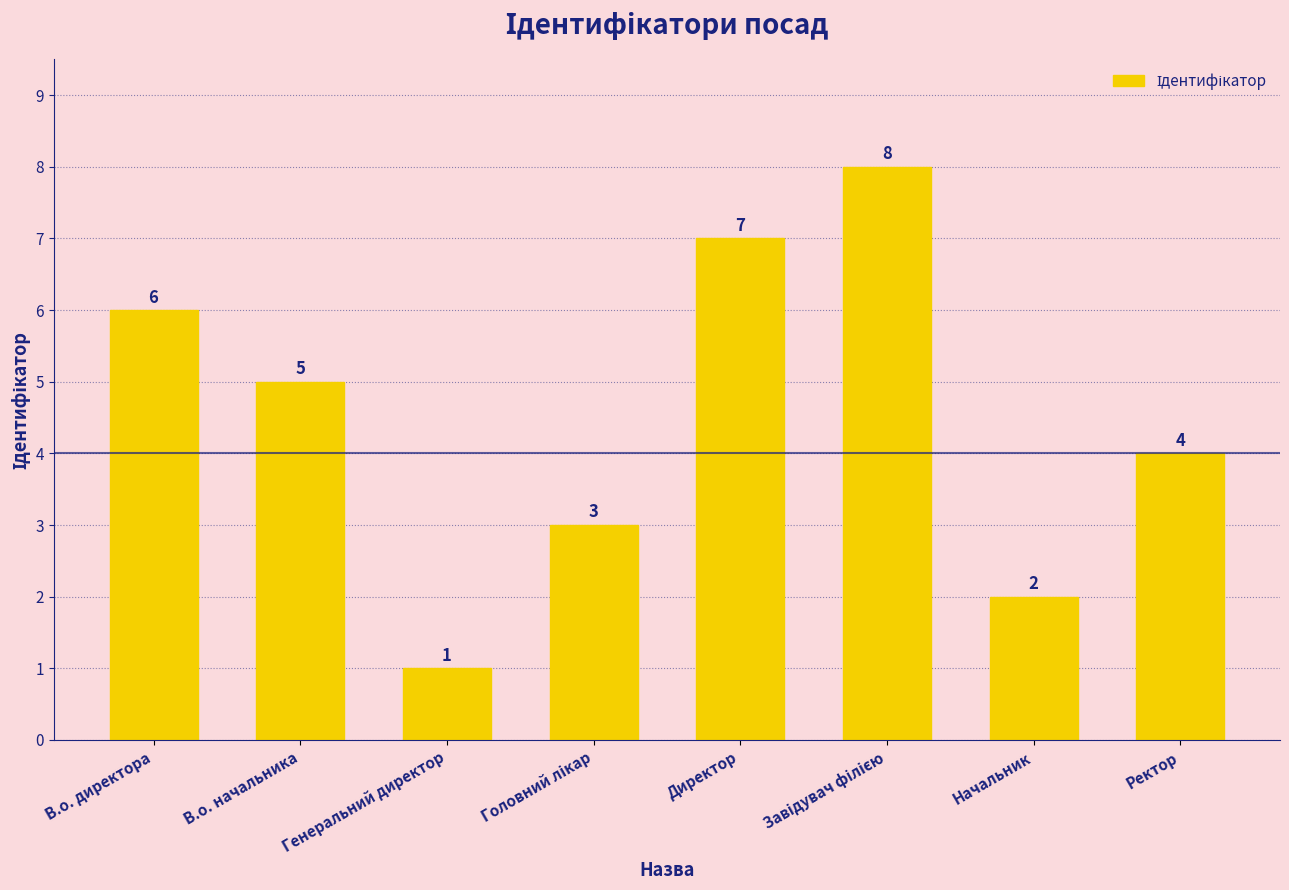

Are the bars horizontal?

No